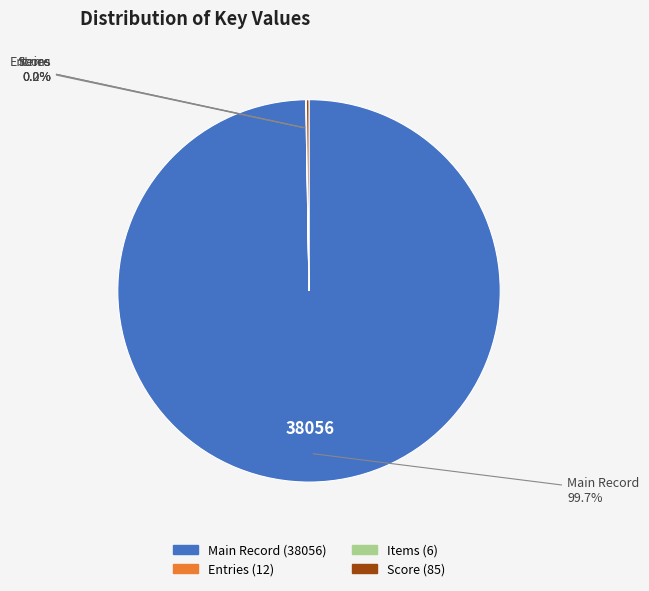

Which category has the biggest portion of the pie?

Main Record (38056)